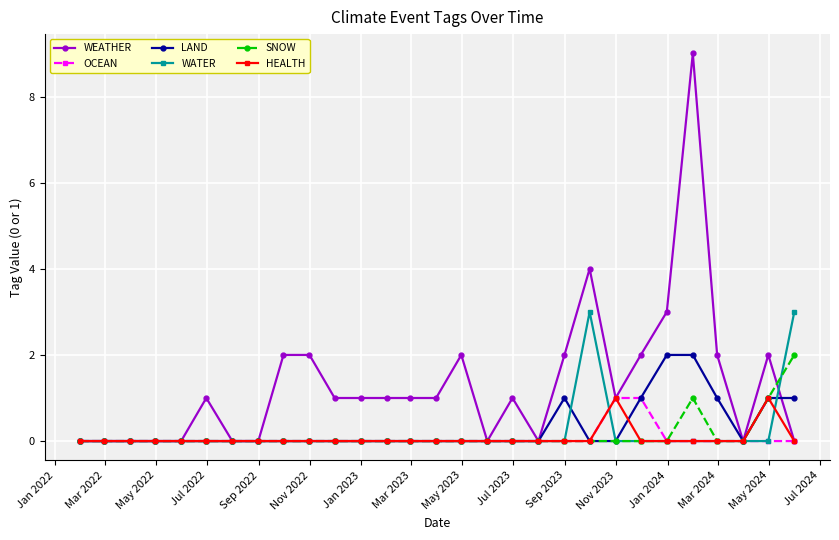

Reading right to left, extract all data points from this chart.

WEATHER: 0	2	0	2	9	3	2	1	4	2	0	1	0	2	1	1	1	1	1	2	2	0	0	1	0	0	0	0	0
OCEAN: 0	0	0	0	0	0	1	1	0	0	0	0	0	0	0	0	0	0	0	0	0	0	0	0	0	0	0	0	0
LAND: 1	1	0	1	2	2	1	0	0	1	0	0	0	0	0	0	0	0	0	0	0	0	0	0	0	0	0	0	0
WATER: 3	0	0	0	0	0	0	0	3	0	0	0	0	0	0	0	0	0	0	0	0	0	0	0	0	0	0	0	0
SNOW: 2	1	0	0	1	0	0	0	0	0	0	0	0	0	0	0	0	0	0	0	0	0	0	0	0	0	0	0	0
HEALTH: 0	1	0	0	0	0	0	1	0	0	0	0	0	0	0	0	0	0	0	0	0	0	0	0	0	0	0	0	0